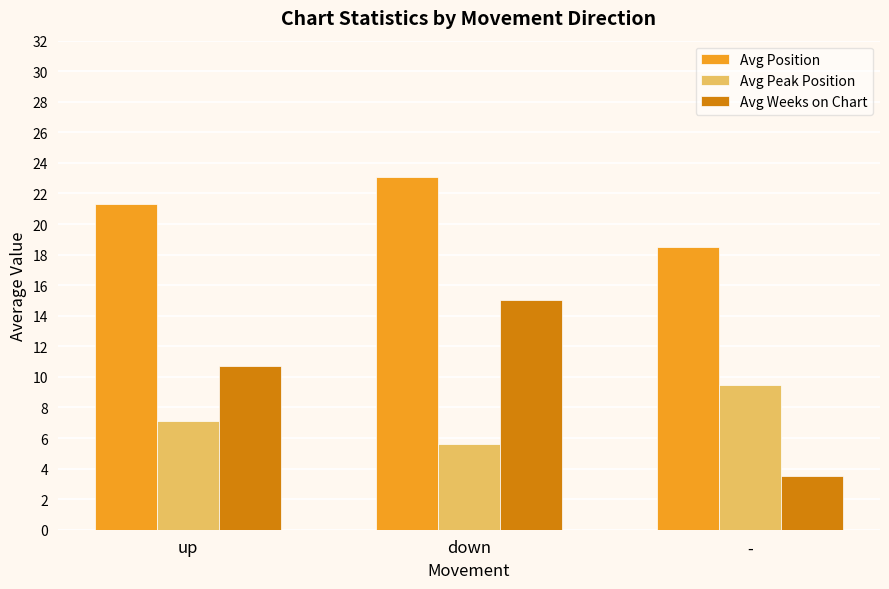

Between up and down, which series saw the biggest shift?

Avg Weeks on Chart